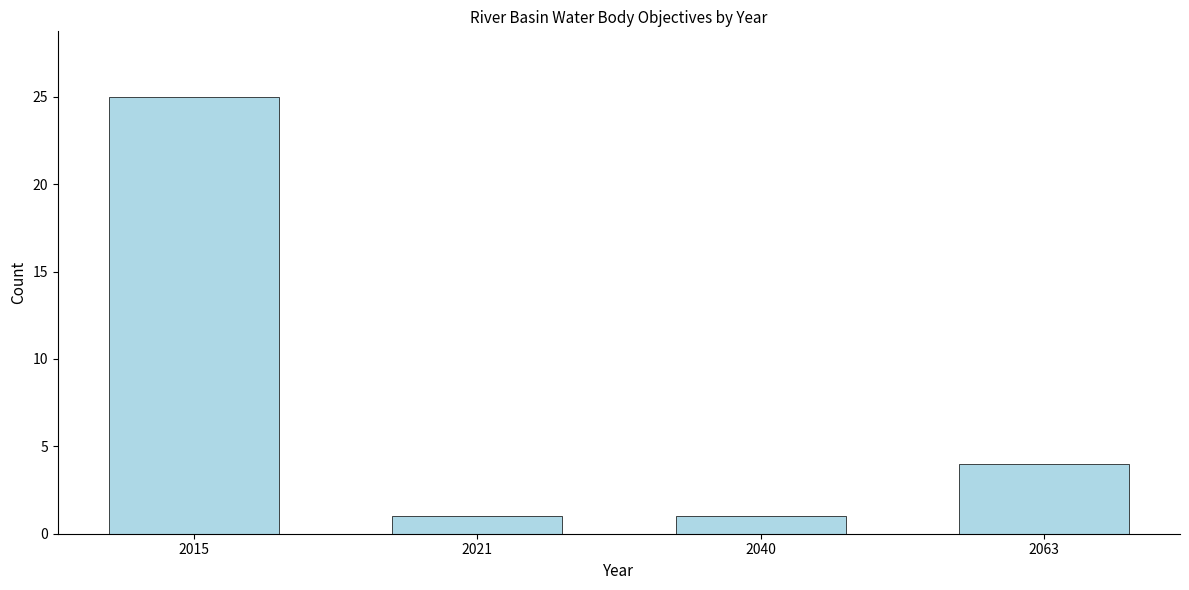

Reading left to right, list all the values displayed in this chart.

2015=25	2021=1	2040=1	2063=4